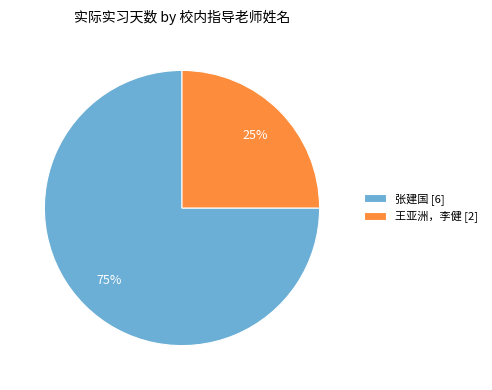

Is the sum of 张建国 [6] and 王亚洲，李健 [2] greater than half?

Yes